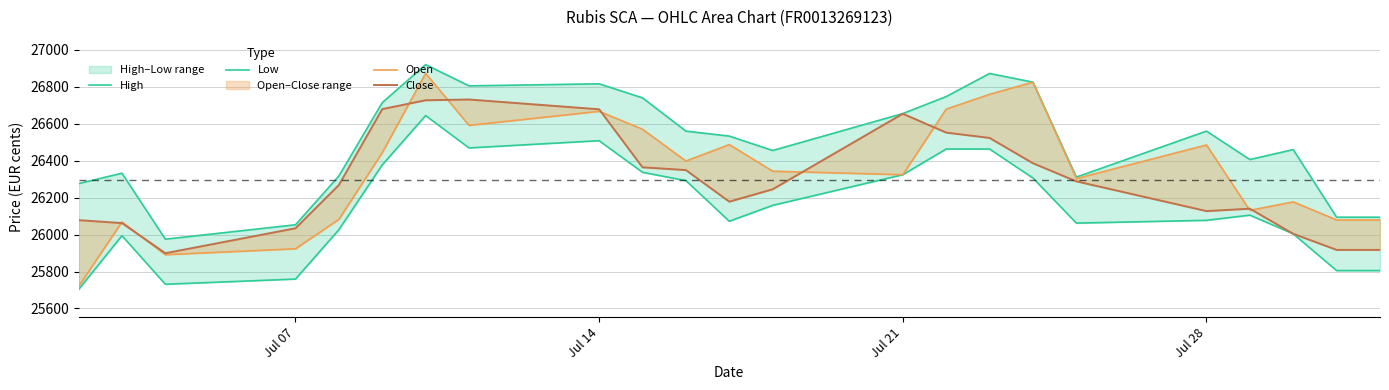

In Open, how many points are higher than both neighbors (excluding endpoints)?

7